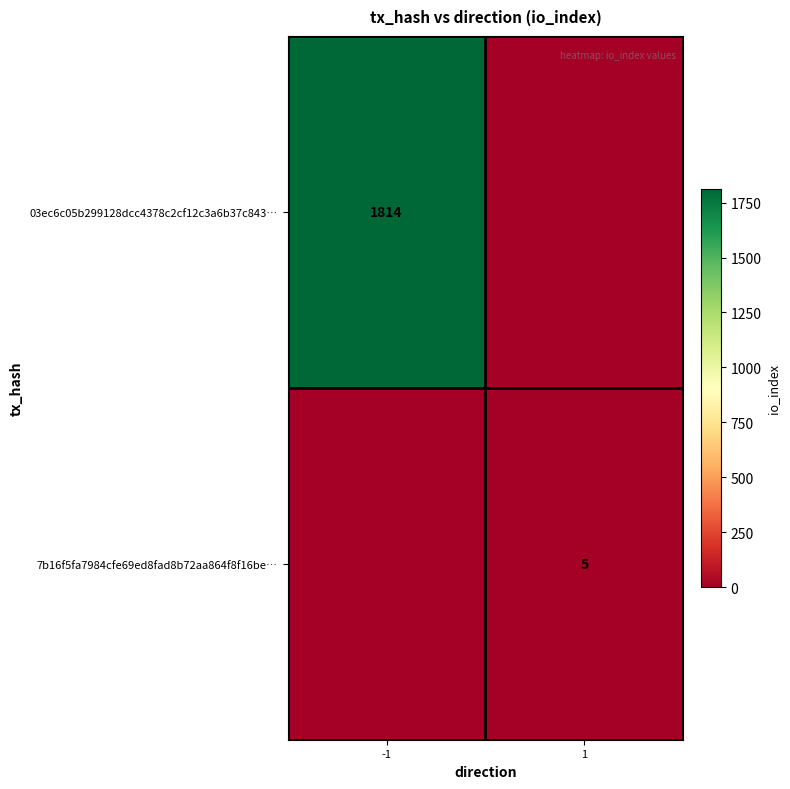

What is the total value across all series at -1?

1814